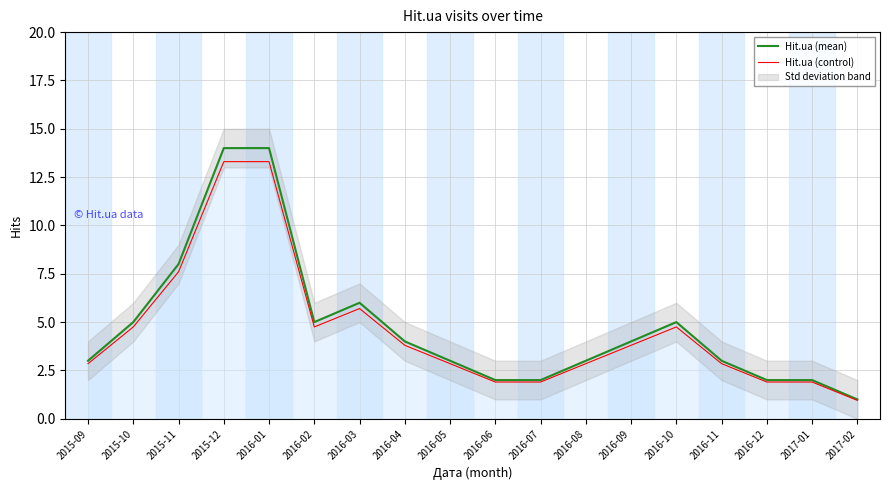

Where is Hit.ua (control) nearest to the value 7?

2015-11